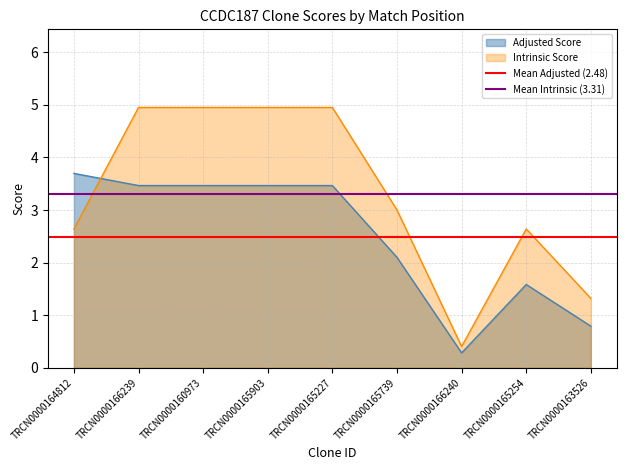

What is the lowest value of the Intrinsic Score series?

0.4